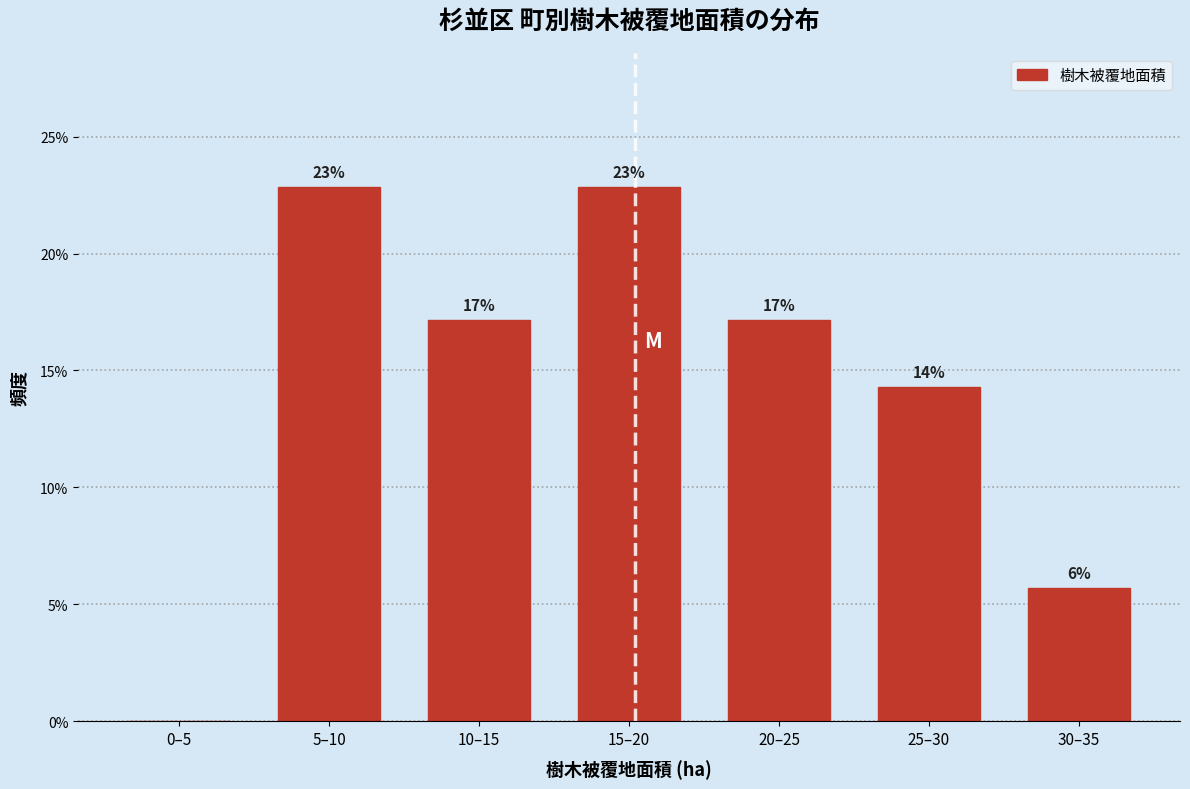

Are the bars horizontal?

No